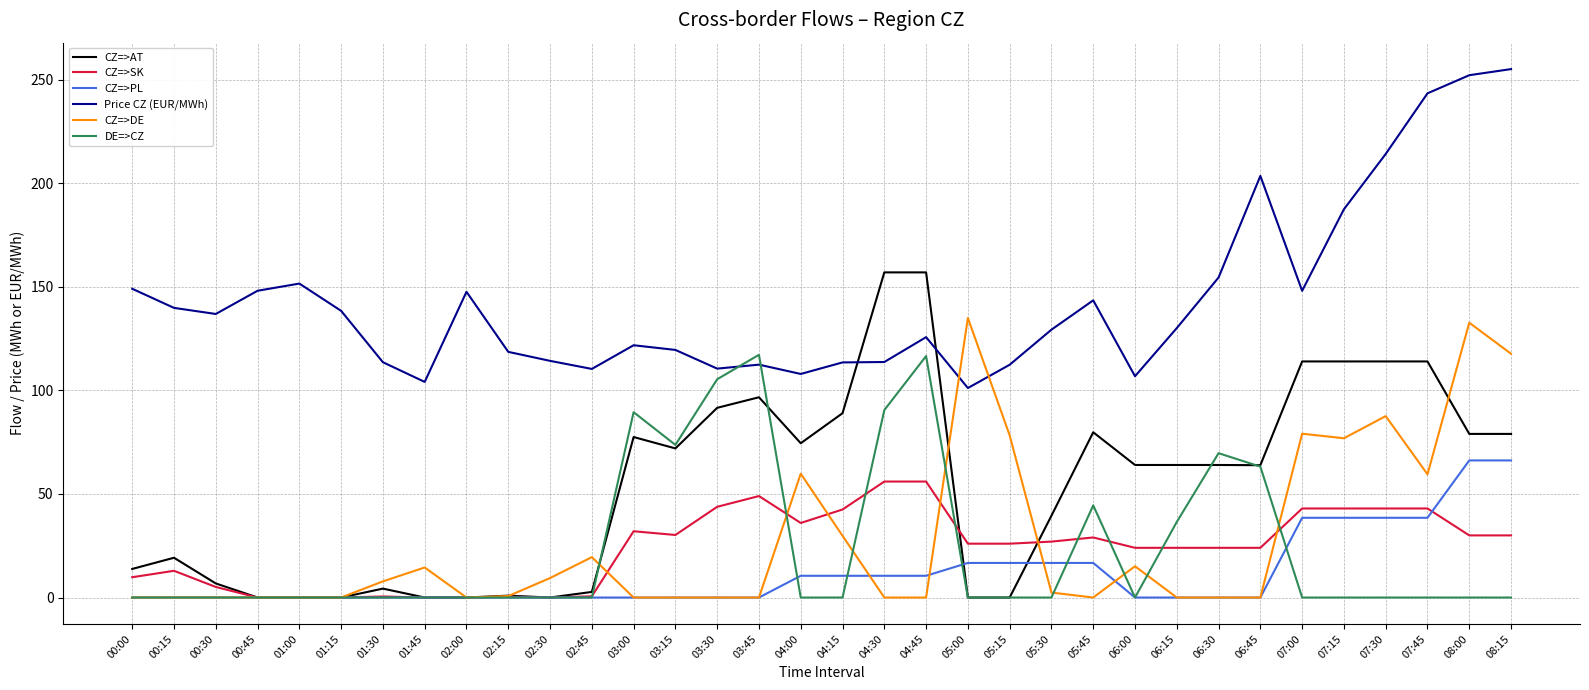

What is the average value of the DE=>CZ series?

23.7